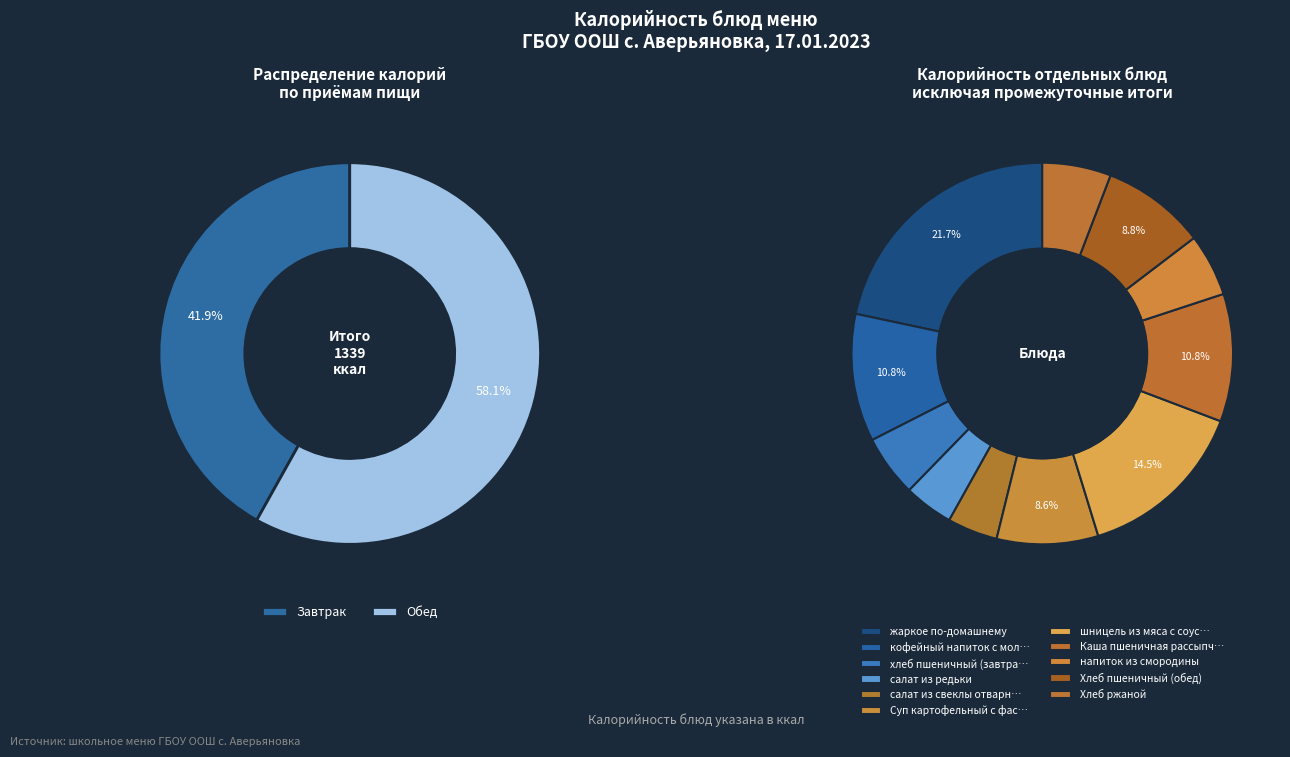

Is Хлеб пшеничный (обед) the majority of the pie?

No